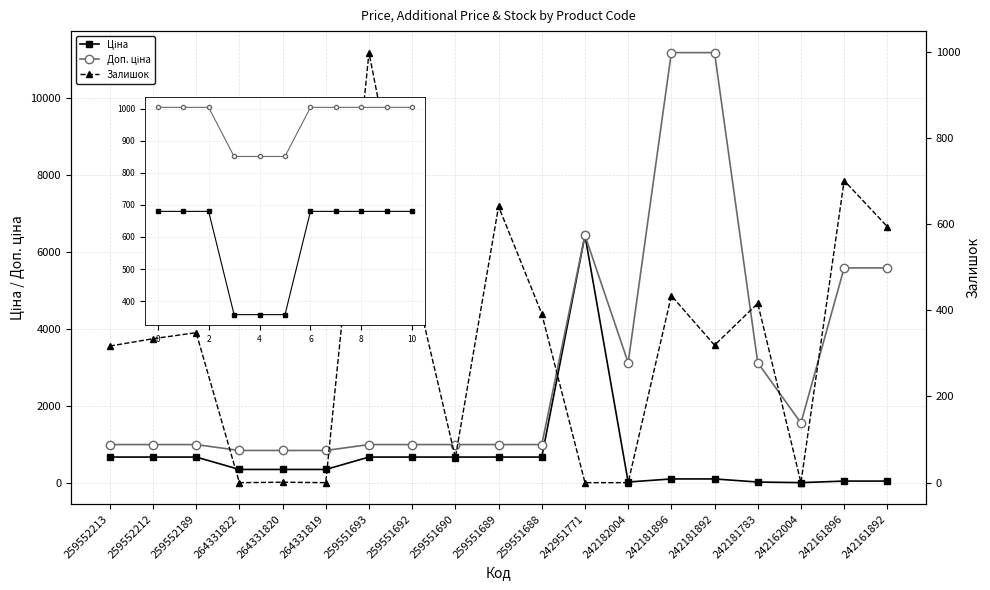

At which label does Ціна first exceed 357?

259552213